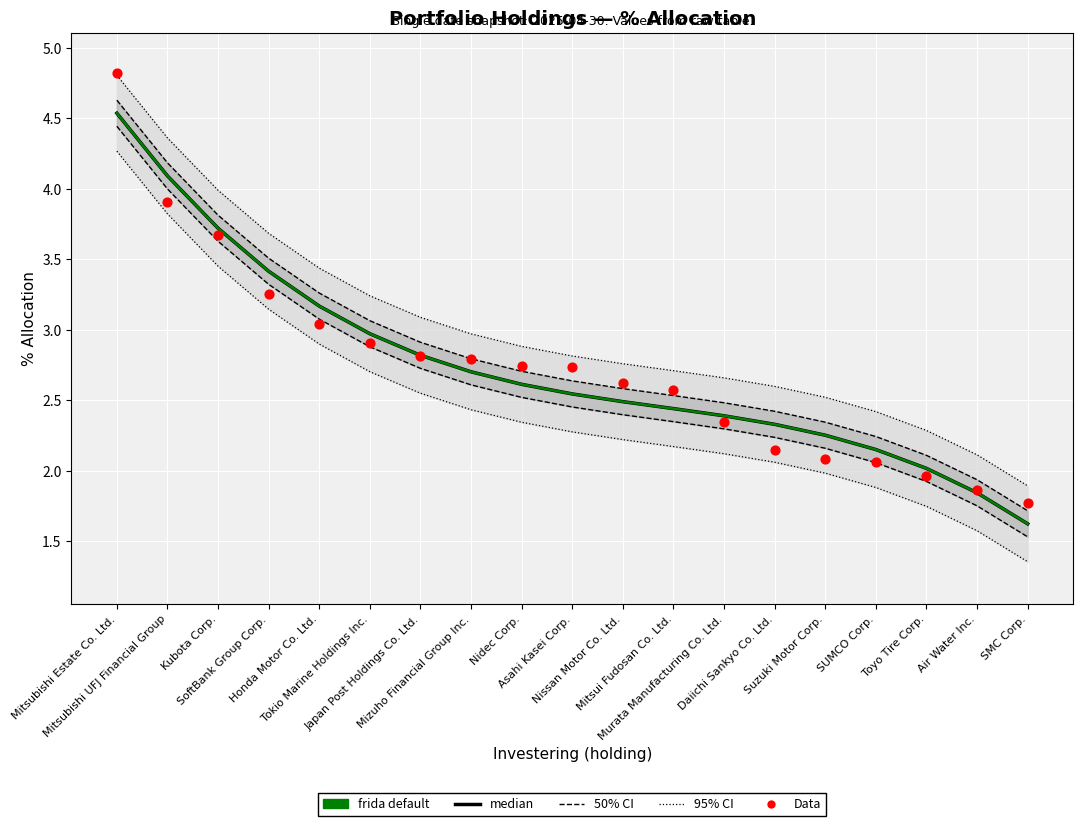

At how many categories does at least one series exceed 2?

17